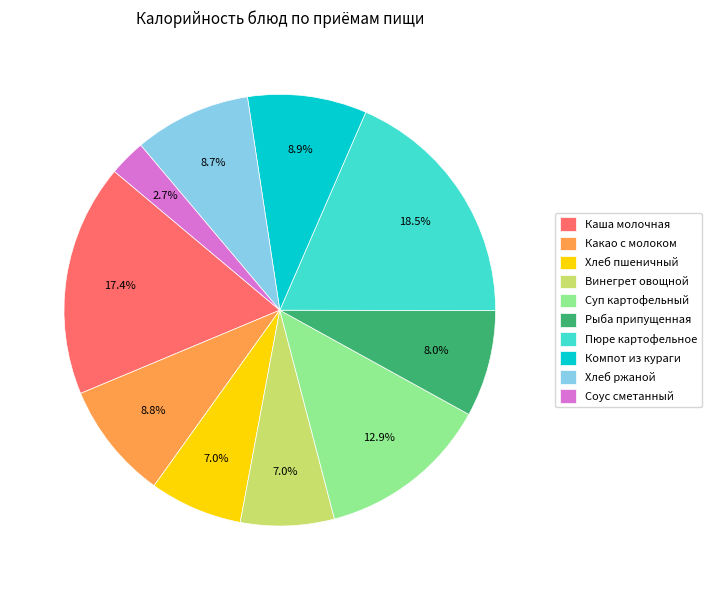

What is the ratio of the value at Рыба припущенная to the value at Пюре картофельное?

0.4